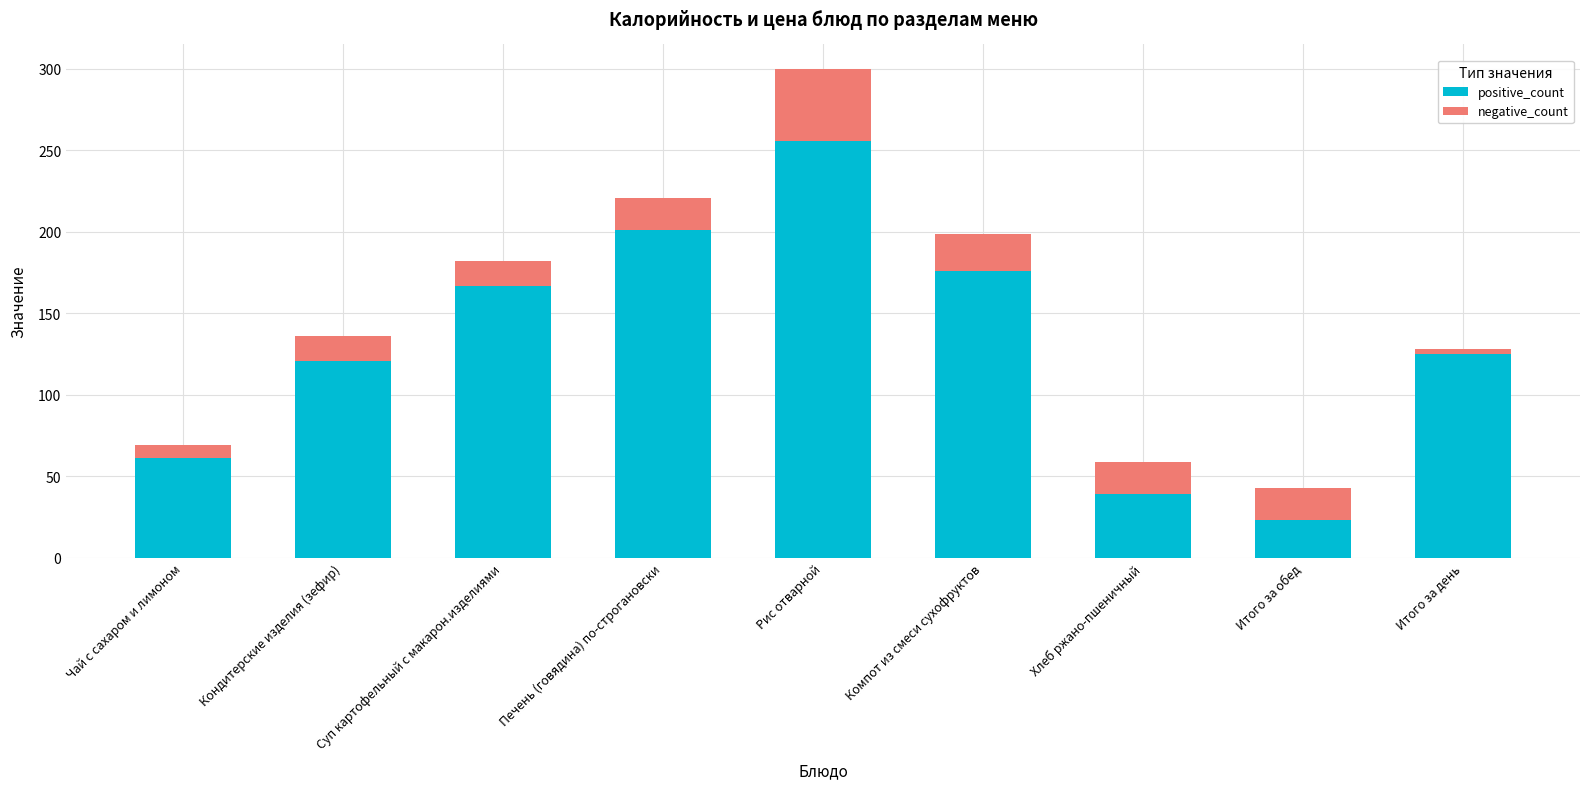

At which category is the sum across all series the highest?

Рис отварной